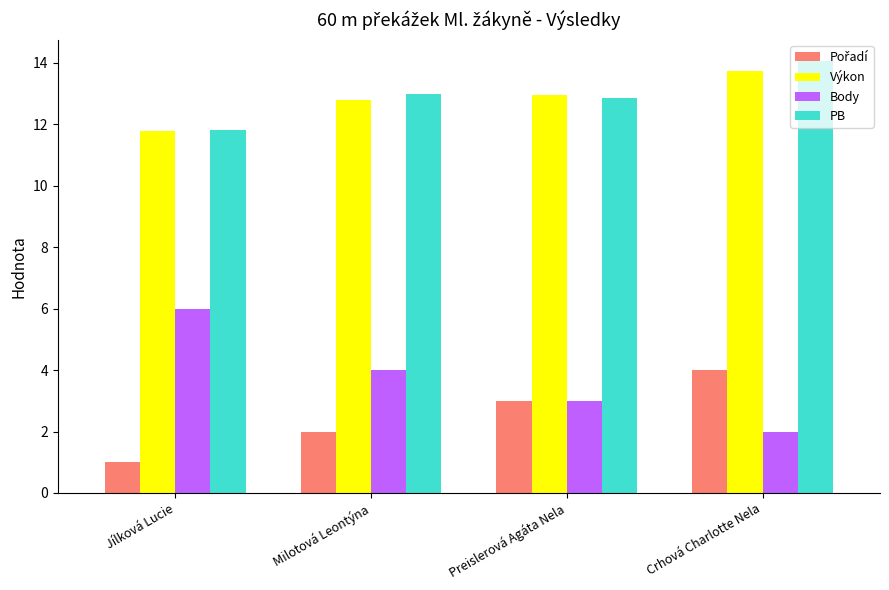

The value of Body at Preislerová Agáta Nela is 0.9. True or false?

False